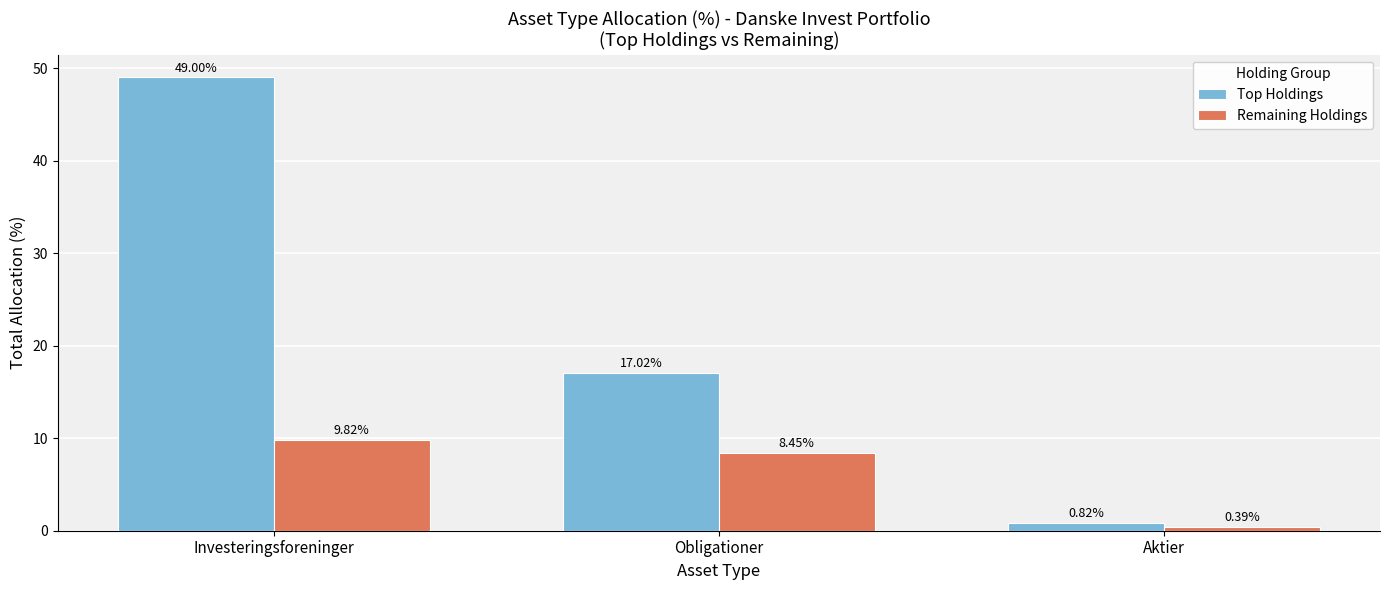

What position from the right is Aktier?

1